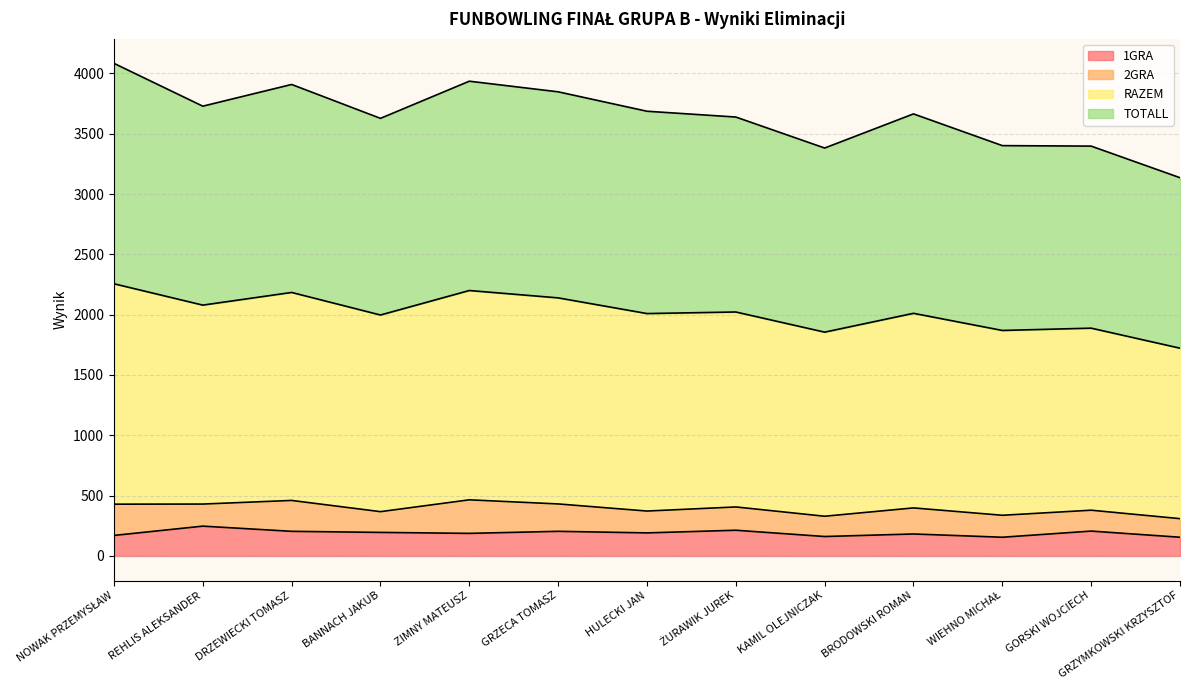

The value of 1GRA at BANNACH JAKUB is 195. True or false?

True